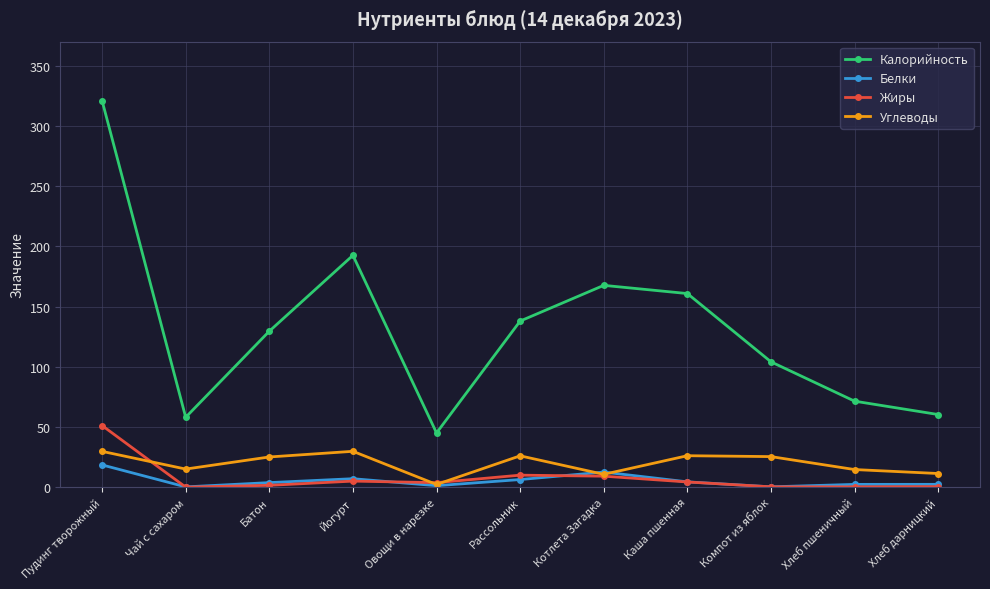

Where is Белки nearest to the value 9?

Йогурт